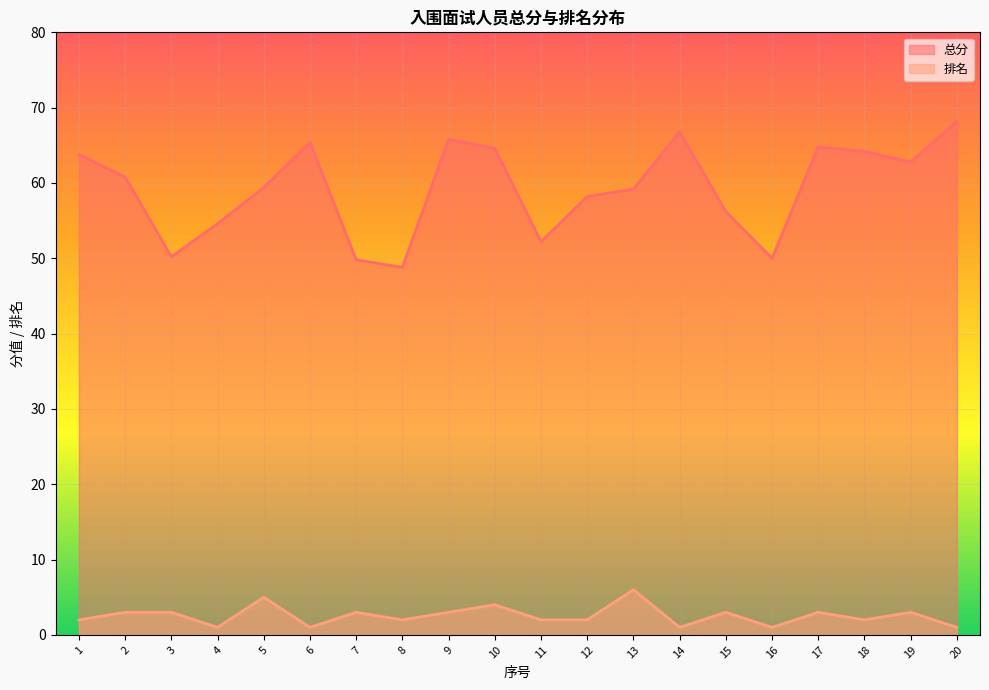

Rank the series by their average value, from lowest to highest.

排名, 总分